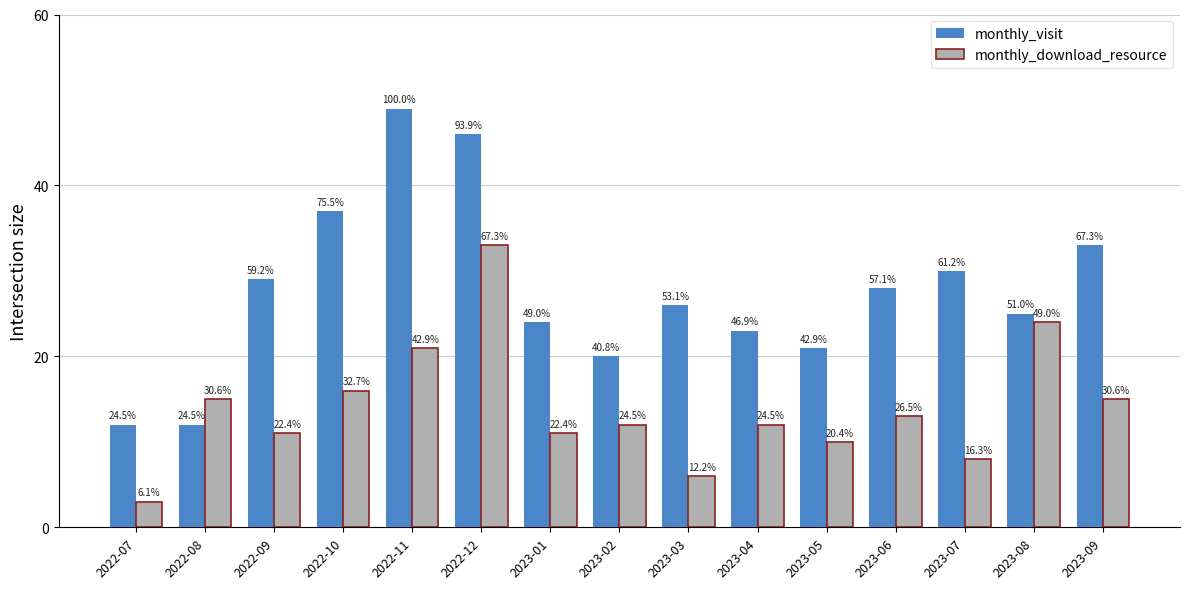

What is the label of the 11th bar from the left?

2023-05